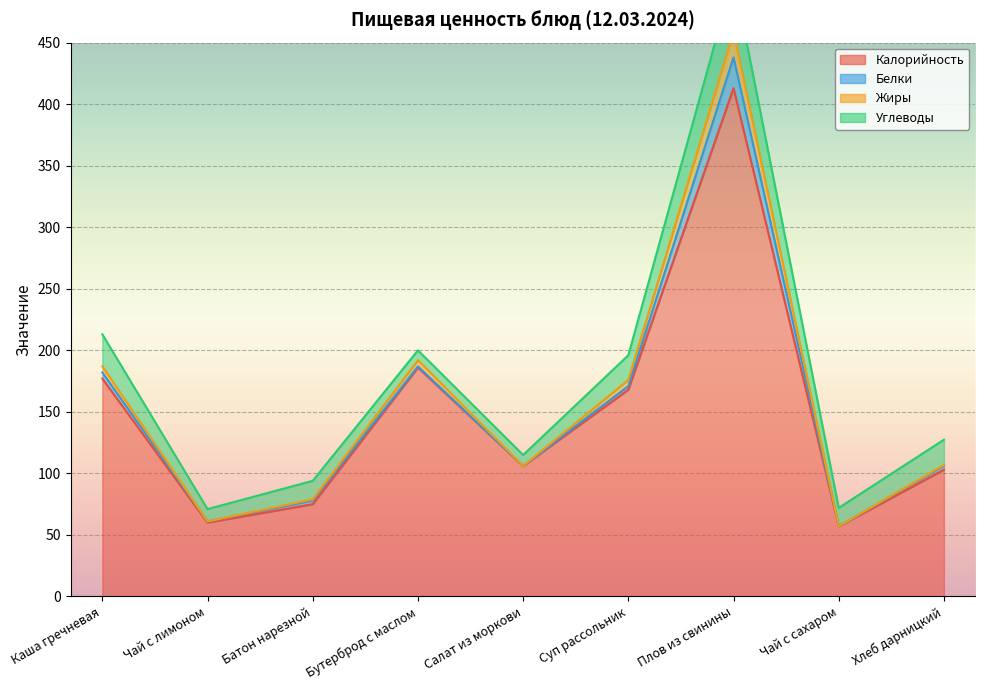

At which label does Калорийность first exceed 106?

Каша гречневая